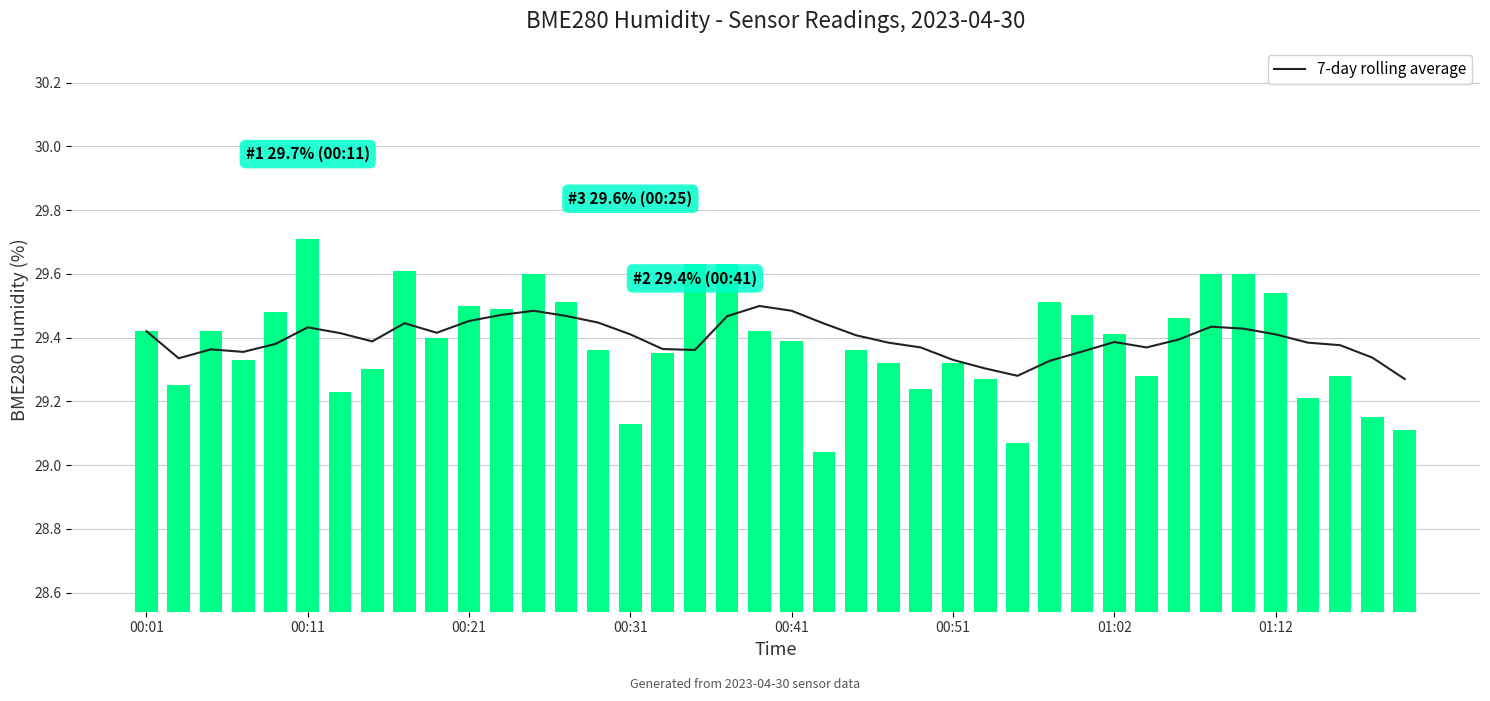

What is the smallest value displayed?

29.0